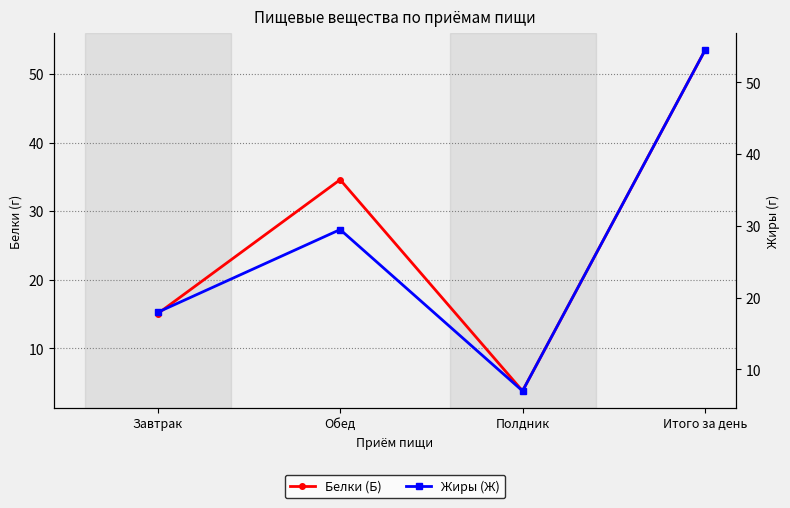

What is the sum of the Белки (Б) values at Полдник and Обед?

38.4